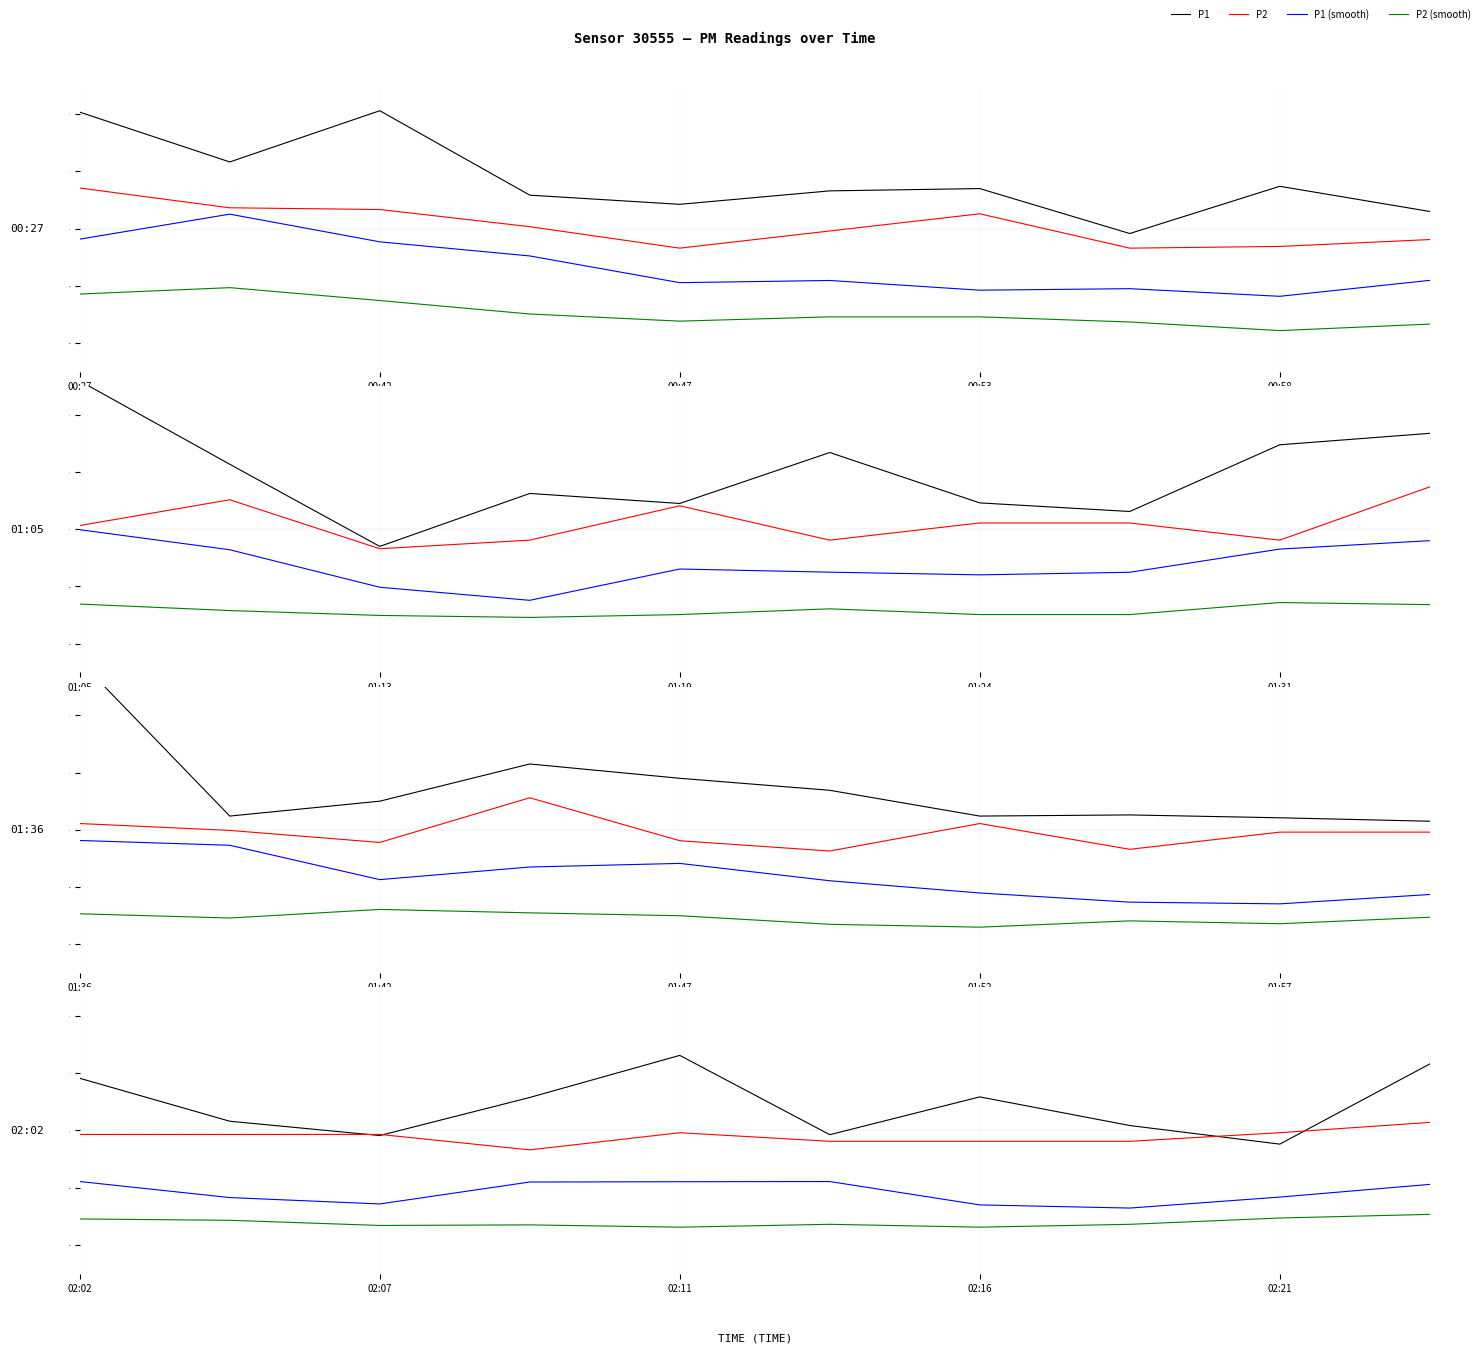

What is the value of the P2 (smooth) point at the 6th from the left?

-3.3